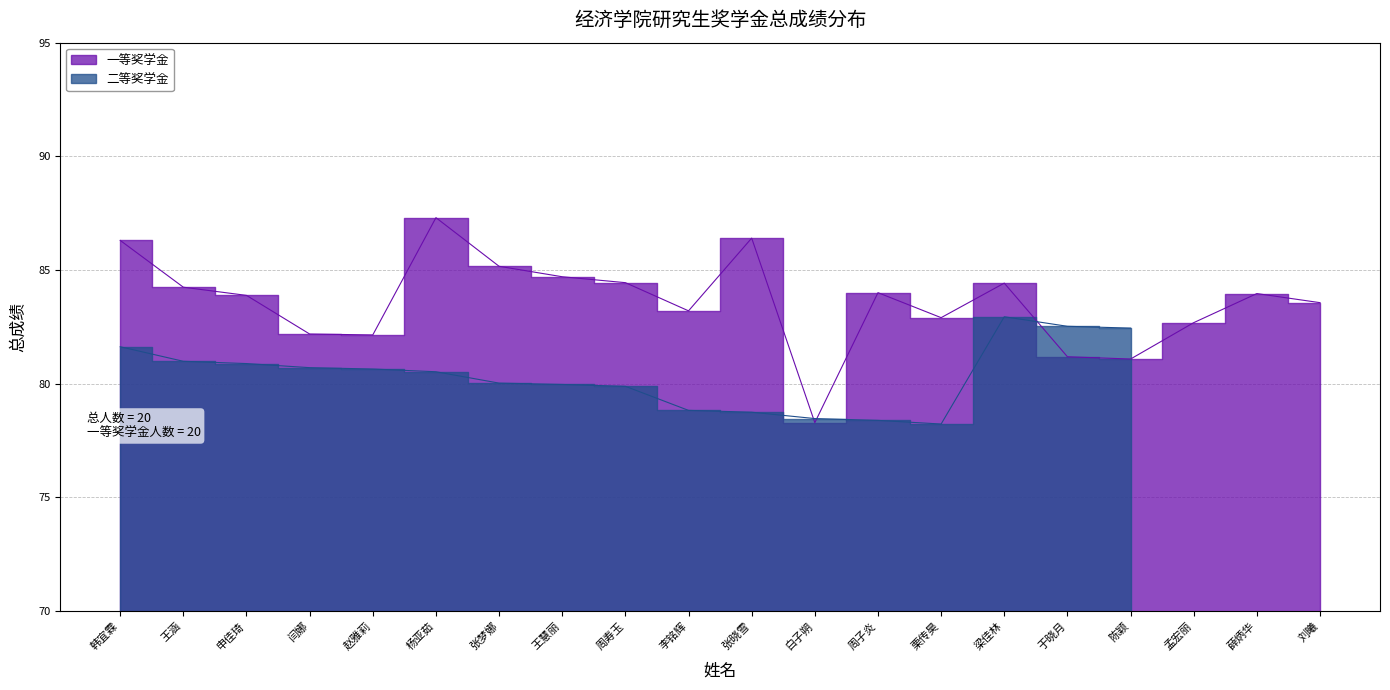

Rank the categories by value from highest to lowest.

杨亚茹, 张晓雪, 韩宜霖, 张梦娜, 王慧丽, 周寿玉, 梁佳林, 王涵, 周子炎, 薛炳华, 申佳琦, 刘曦, 李铭辉, 栗传昊, 孟宏丽, 闫娜, 赵雅莉, 于晓月, 陈颖, 白子朔